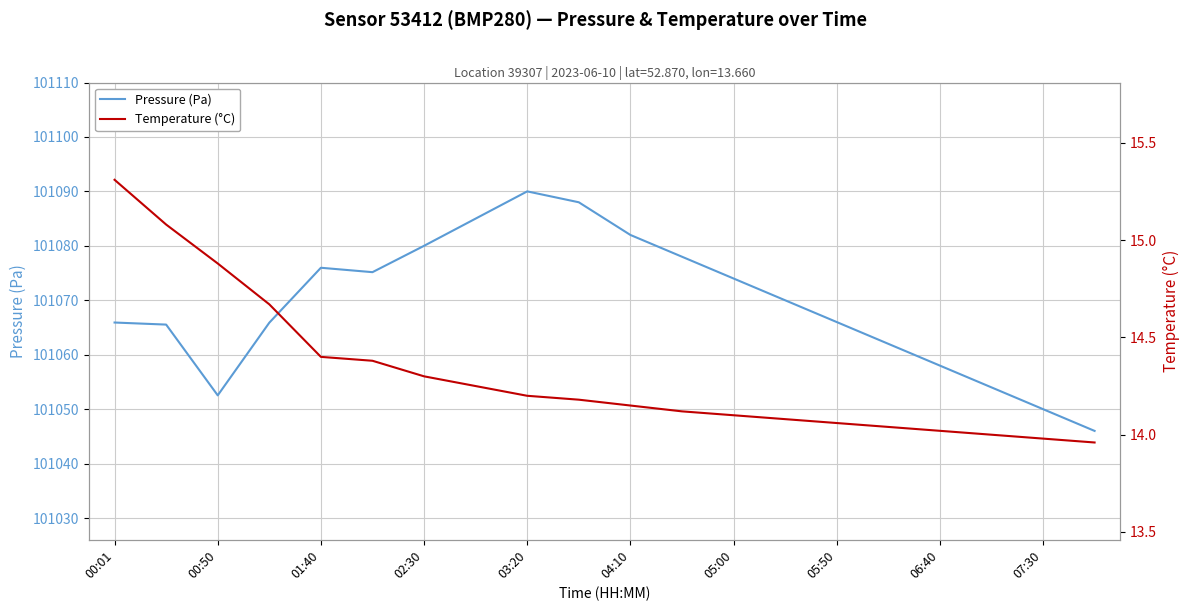

True or false: Pressure (Pa) has a value of 101076.0 at 01:40.

True